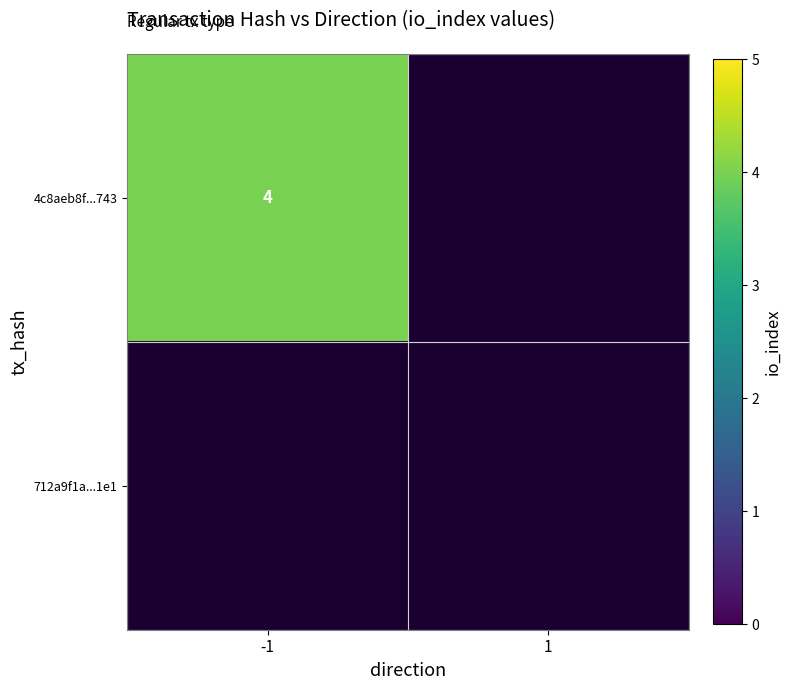

Between 1 and -1, which is larger?

-1